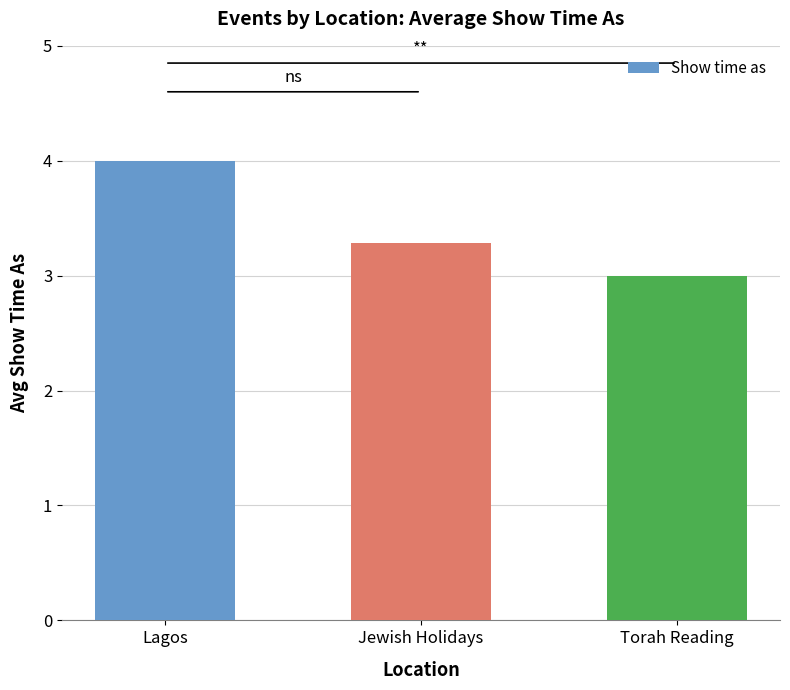

What is the label of the 1st bar from the right?

Torah Reading